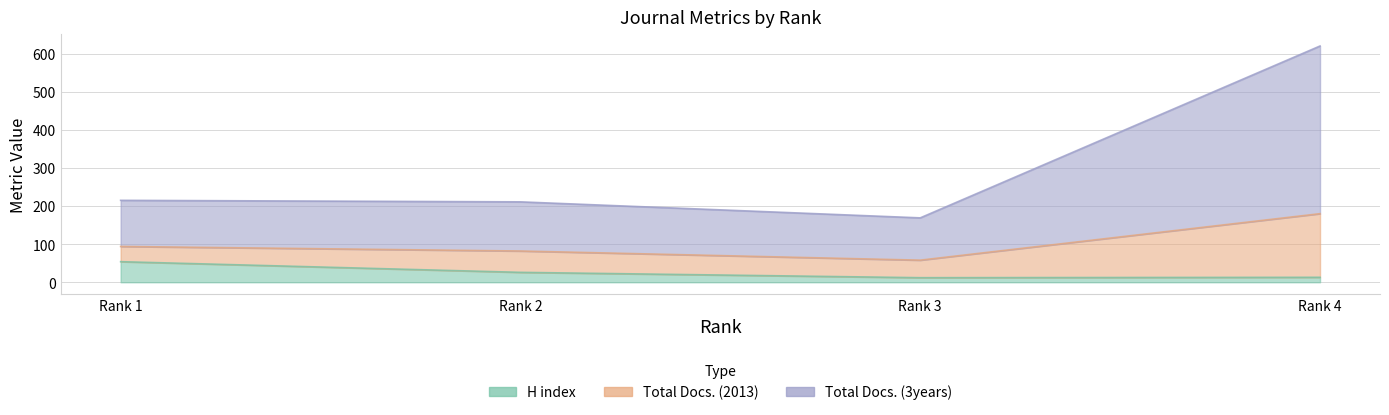

List the labels in order of H index value, smallest first.

Rank 3, Rank 4, Rank 2, Rank 1